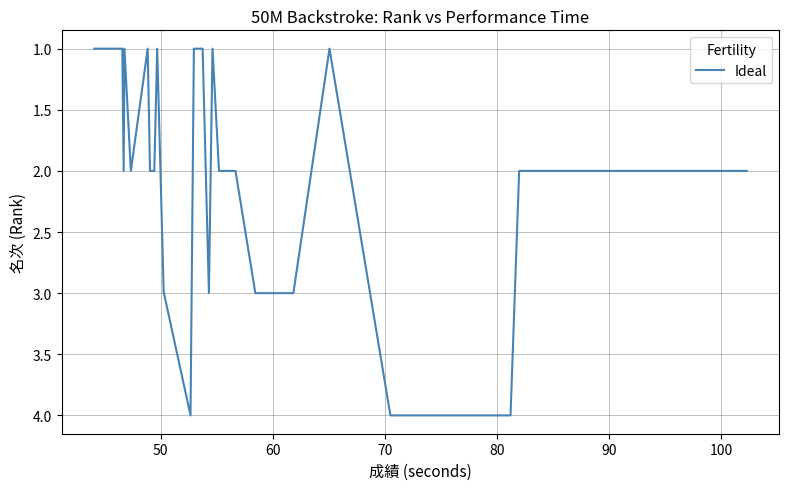

How many values are below 2?

11